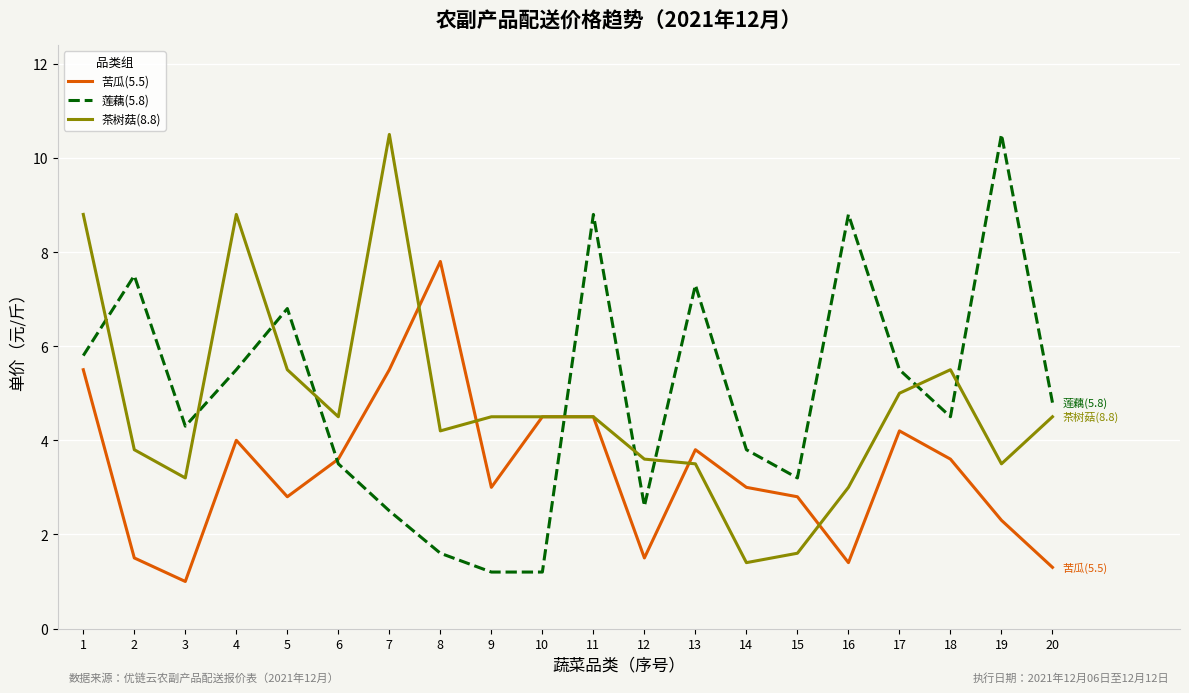

Where is 莲藕(5.8) nearest to the value 5?

20